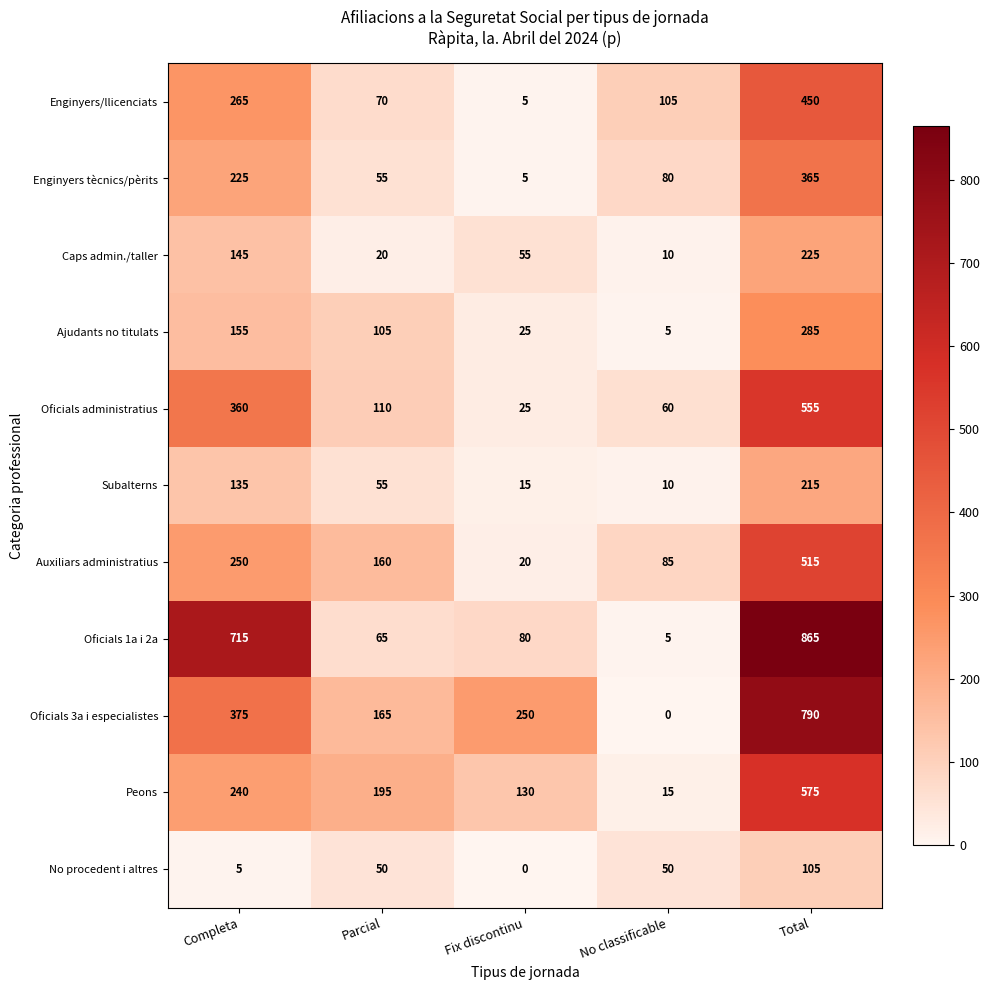

List the series in order of their peak value, highest first.

Oficials 1a i 2a, Oficials 3a i especialistes, Peons, Oficials administratius, Auxiliars administratius, Enginyers/llicenciats, Enginyers tècnics/pèrits, Ajudants no titulats, Caps admin./taller, Subalterns, No procedent i altres